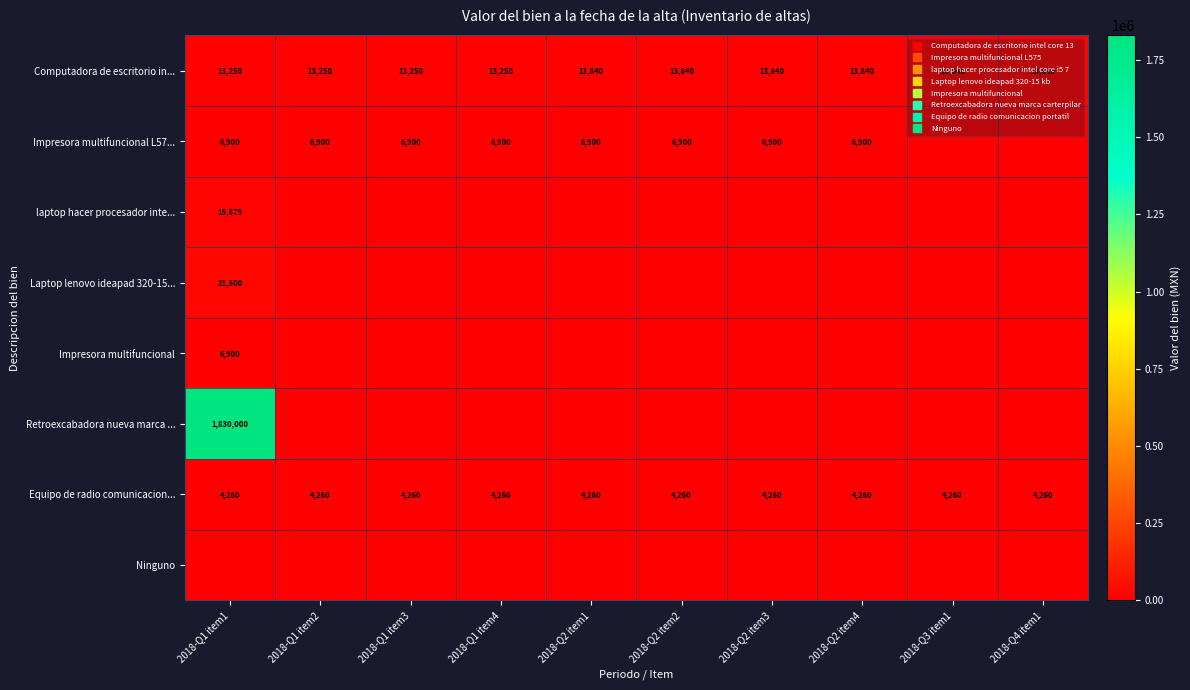

The laptop hacer procesador inte... series shows 5156.0 at 2018-Q1 item1. True or false?

False